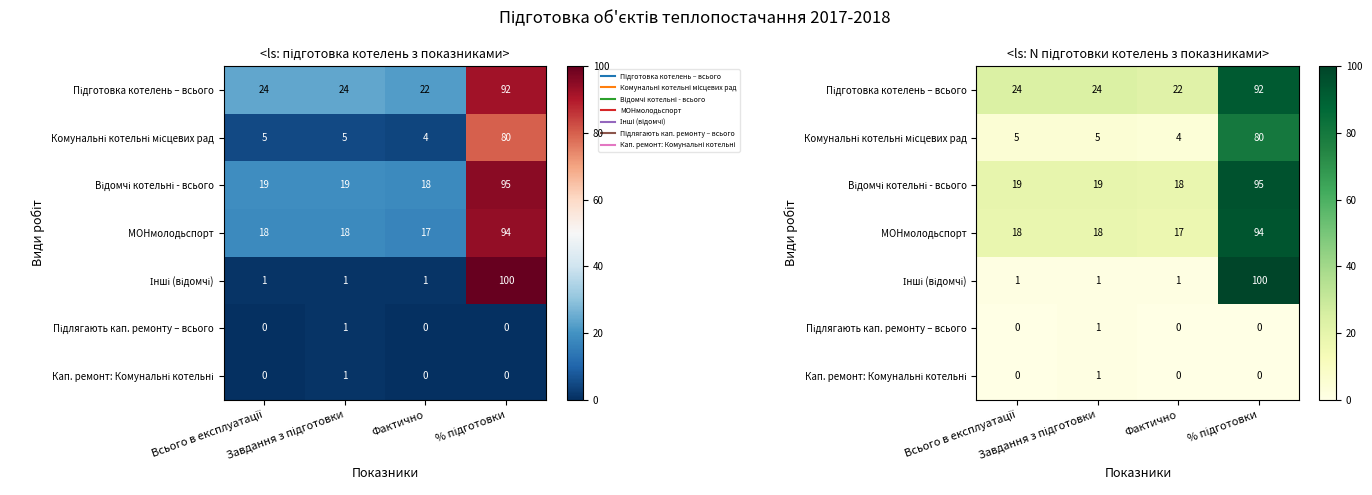

Count the number of data series in this chart.

7